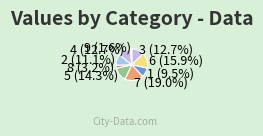

How many segments does this pie chart have?

9